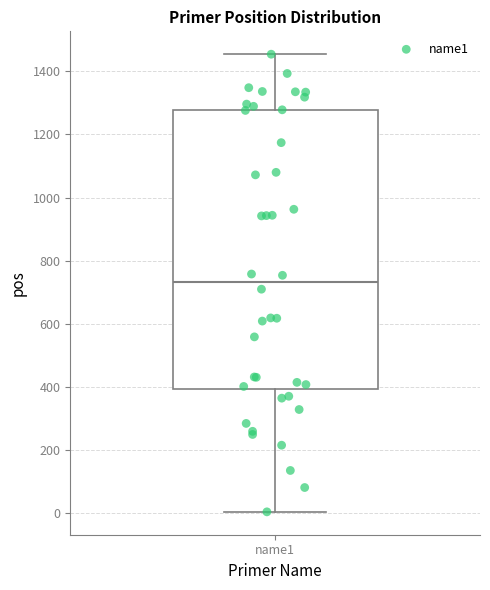

Transcribe this box plot: give where the median line is, the range the box spans, and where the two whiskers end, as read against the y-axis. The values are not printed on the chart, so give them approximately, as read against the axis.

median 740, box 400 to 1280, whiskers 0 to 1460